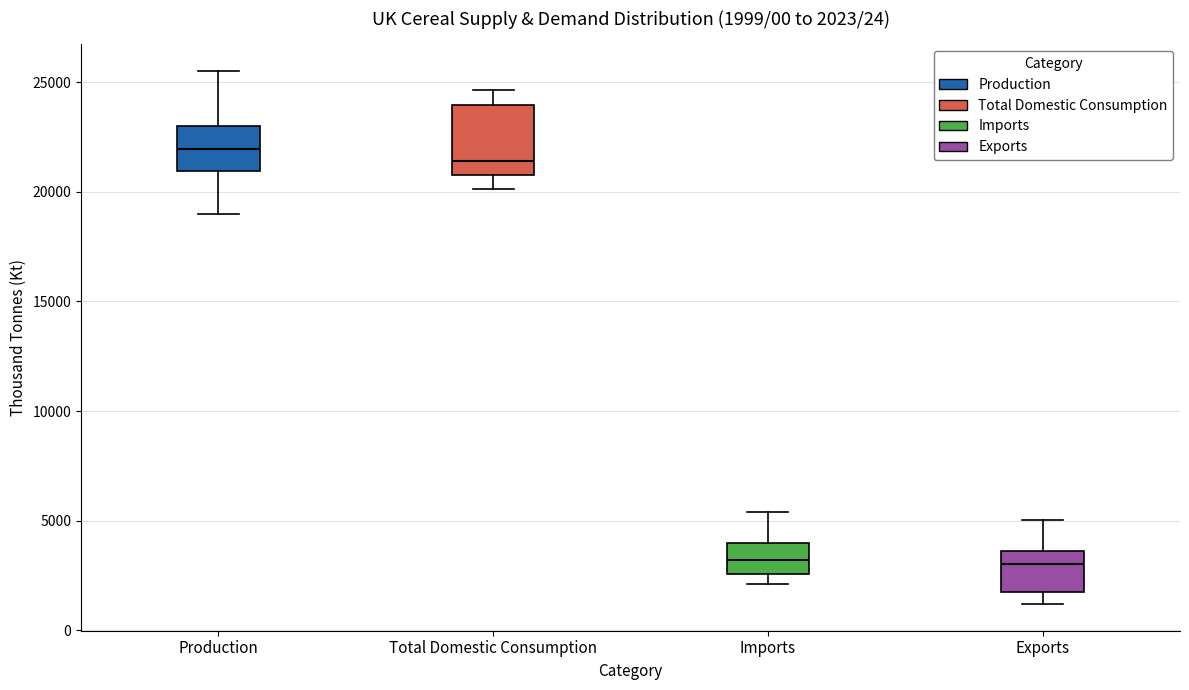

Comparing the boxes themselves (not the whiskers), which one is the tallest?

Total Domestic Consumption